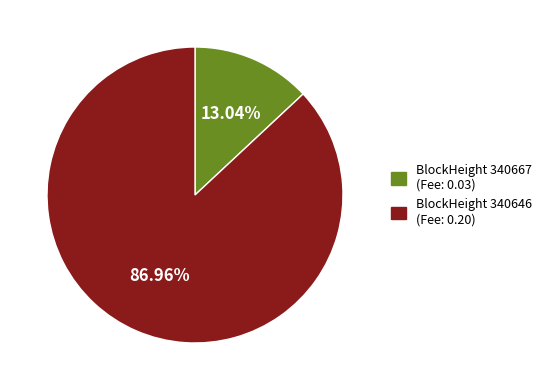

How many slices are in this pie chart?

2